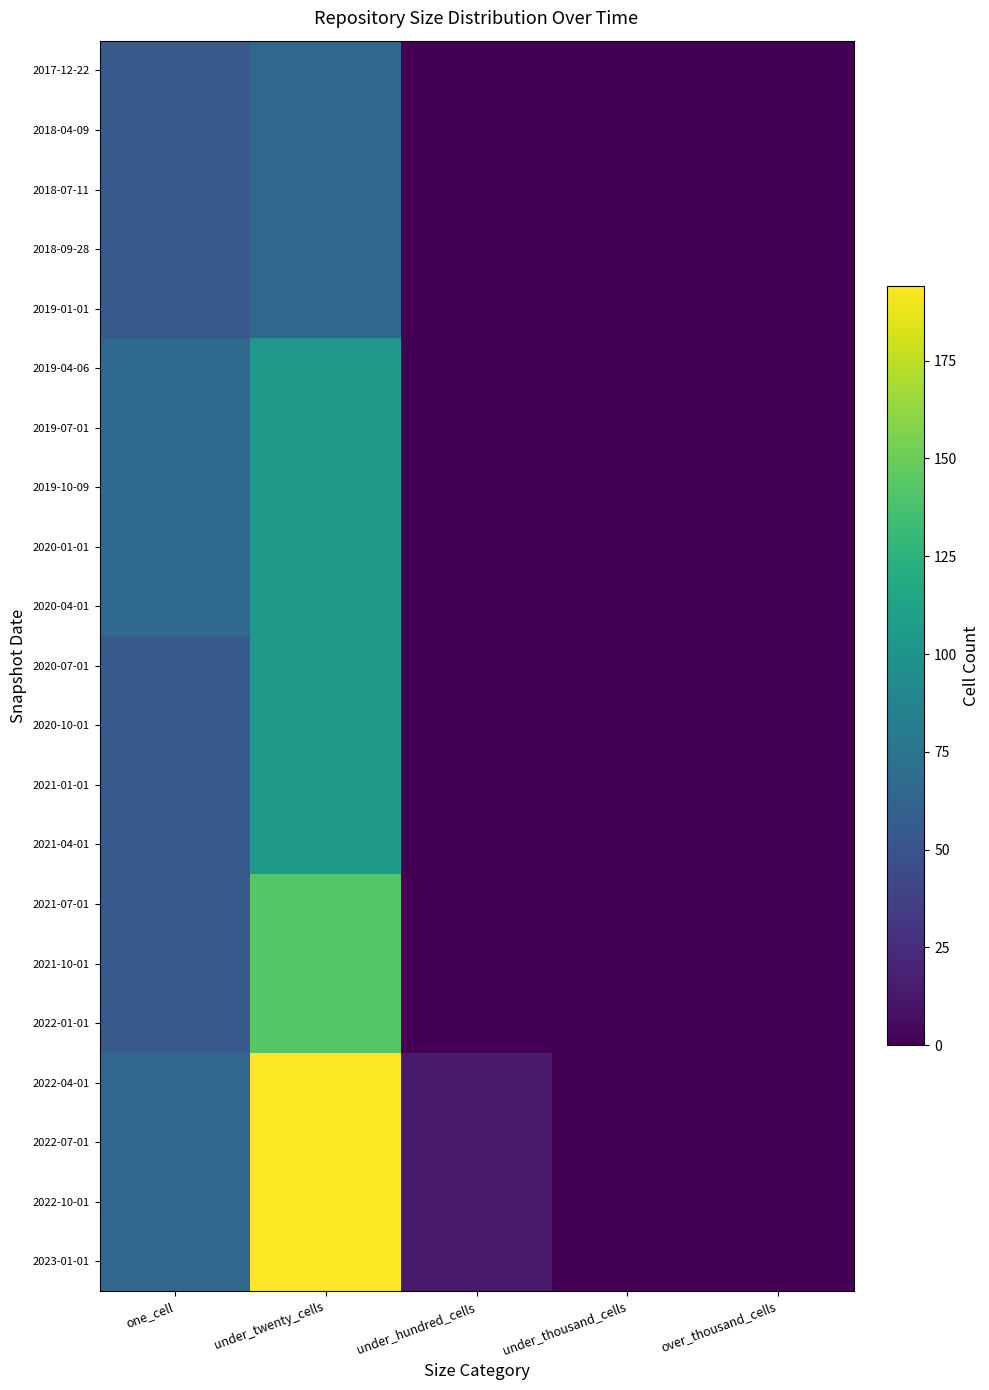

Which has a higher value, over_thousand_cells or under_twenty_cells?

under_twenty_cells